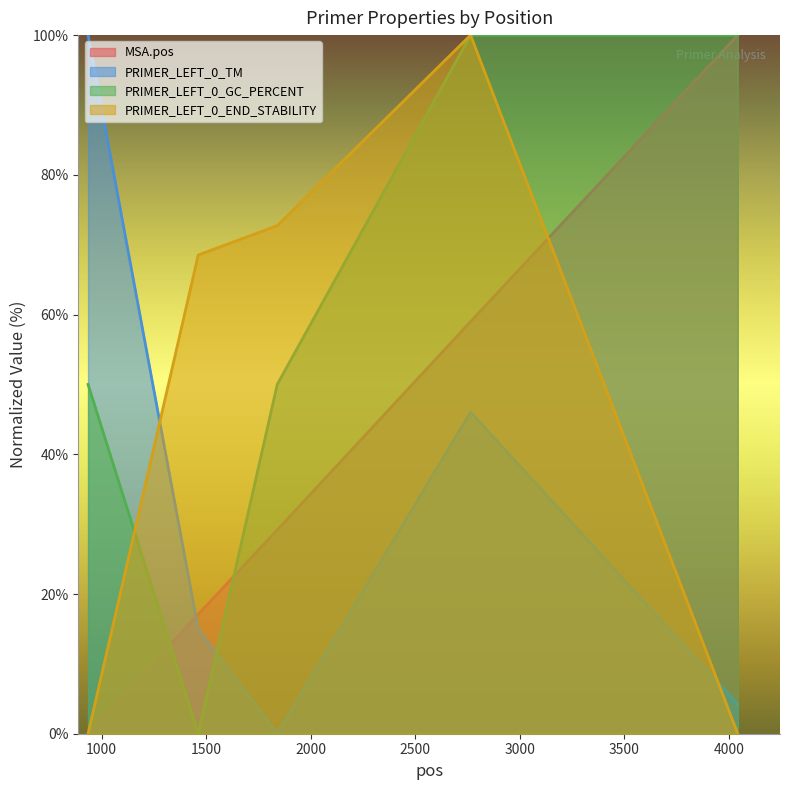

Where is the first local minimum for PRIMER_LEFT_0_GC_PERCENT?

1462